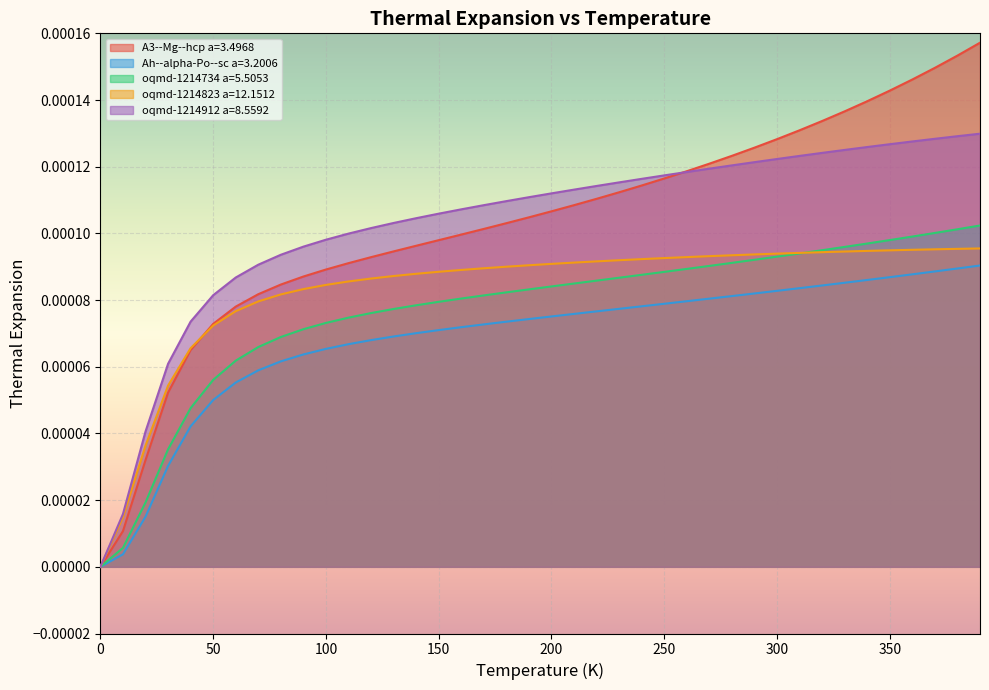

How many lines are shown in the chart?

5